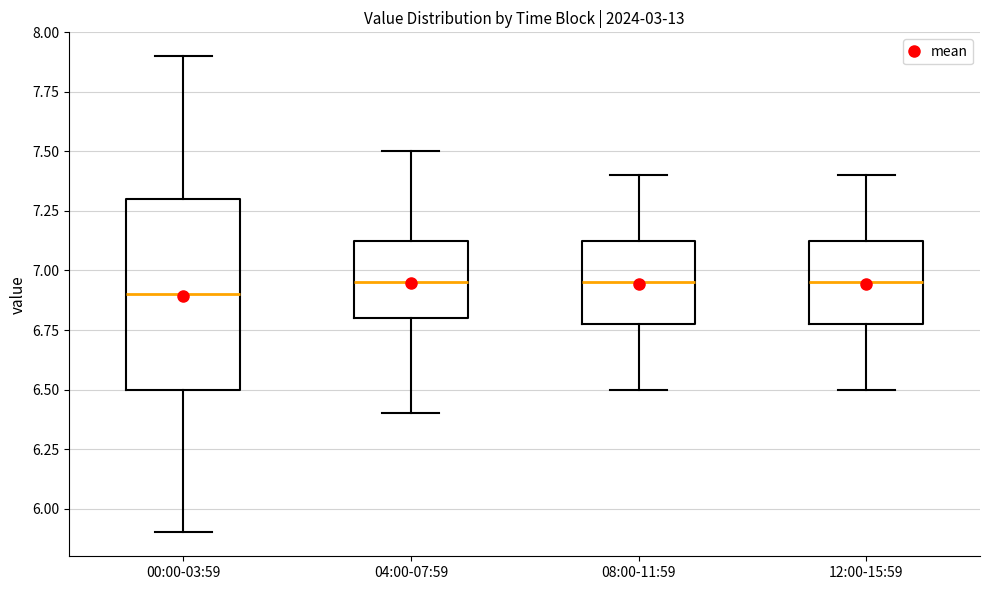

Reading left to right, transcribe this box plot: for each box, give where its median line is, the range the box spans, and where its two whiskers end, as read against the y-axis. The values are not printed on the chart, so give them approximately, as read against the axis.

00:00-03:59: median 6.90, box 6.50 to 7.30, whiskers 5.90 to 7.90
04:00-07:59: median 6.95, box 6.80 to 7.15, whiskers 6.40 to 7.50
08:00-11:59: median 6.95, box 6.80 to 7.15, whiskers 6.50 to 7.40
12:00-15:59: median 6.95, box 6.80 to 7.15, whiskers 6.50 to 7.40